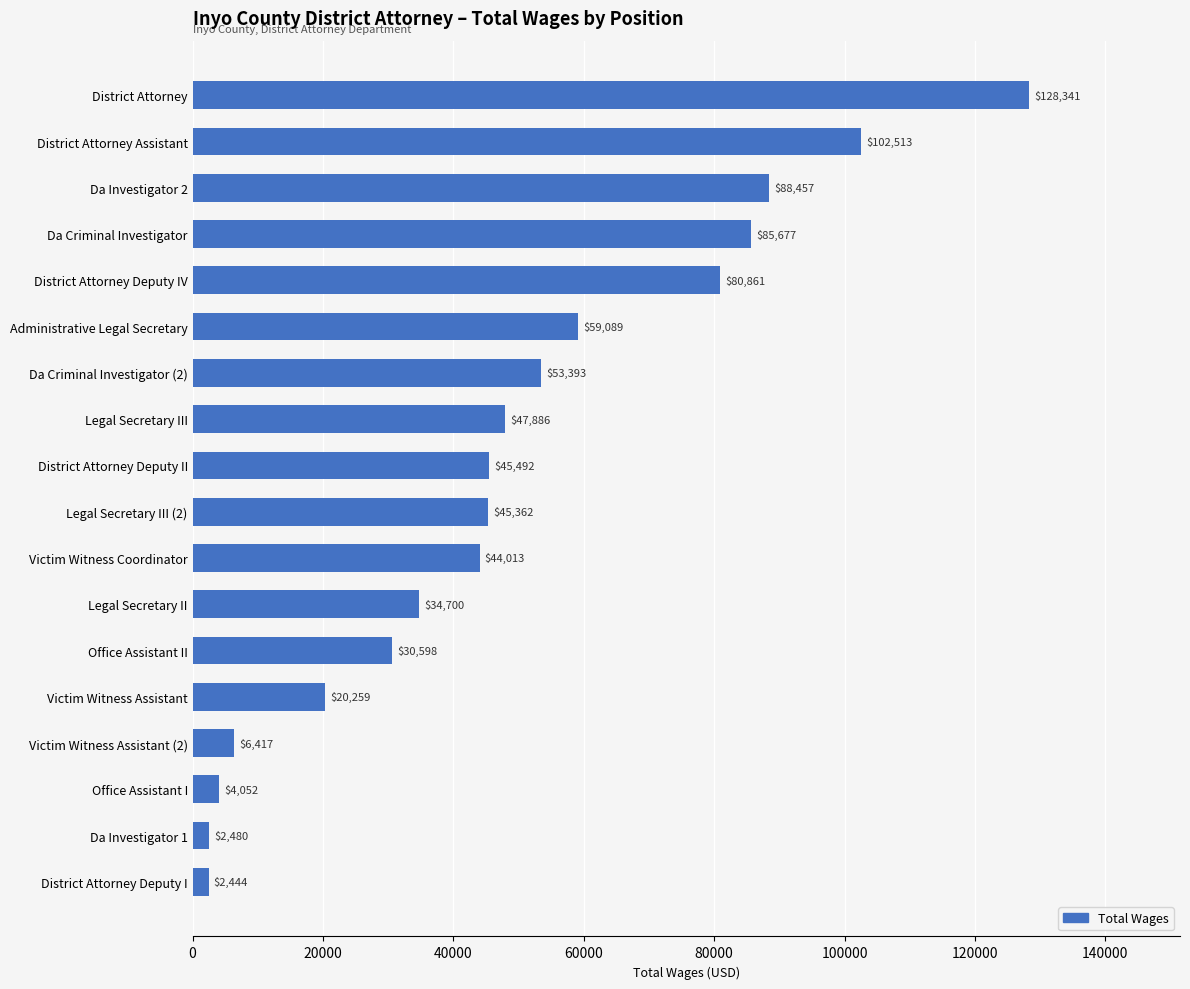

What is the difference between the maximum and minimum values?

125897